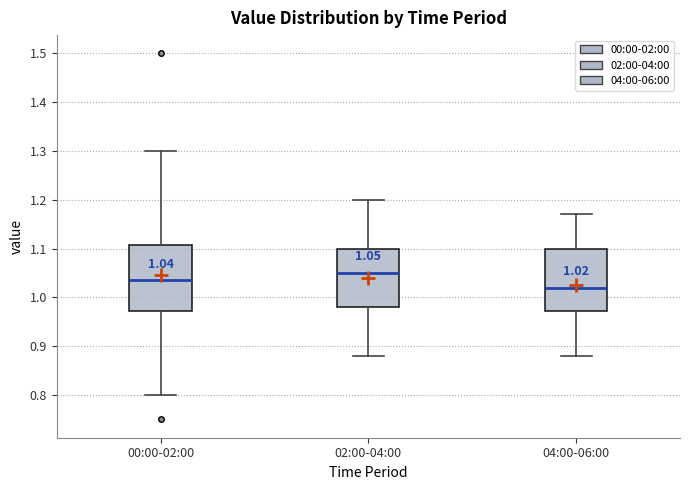

Which box's median line is the lowest?

04:00-06:00